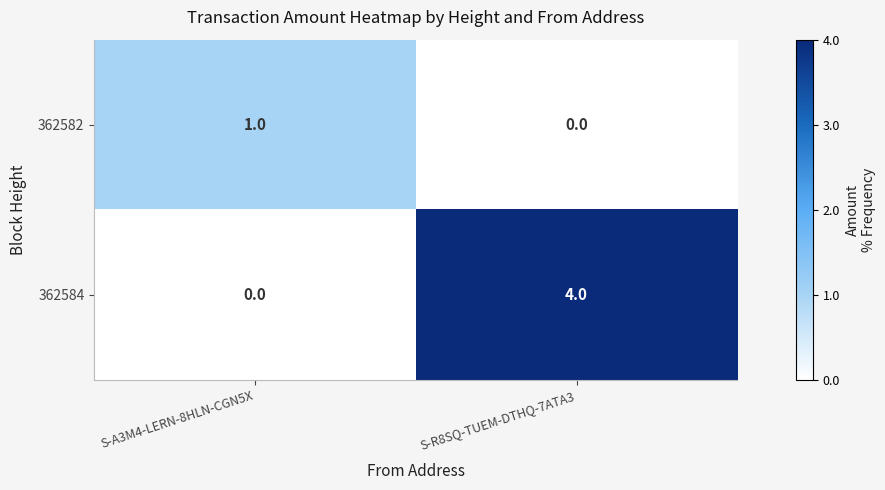

Is it true that 362582 equals 0 at S-R8SQ-TUEM-DTHQ-7ATA3?

True